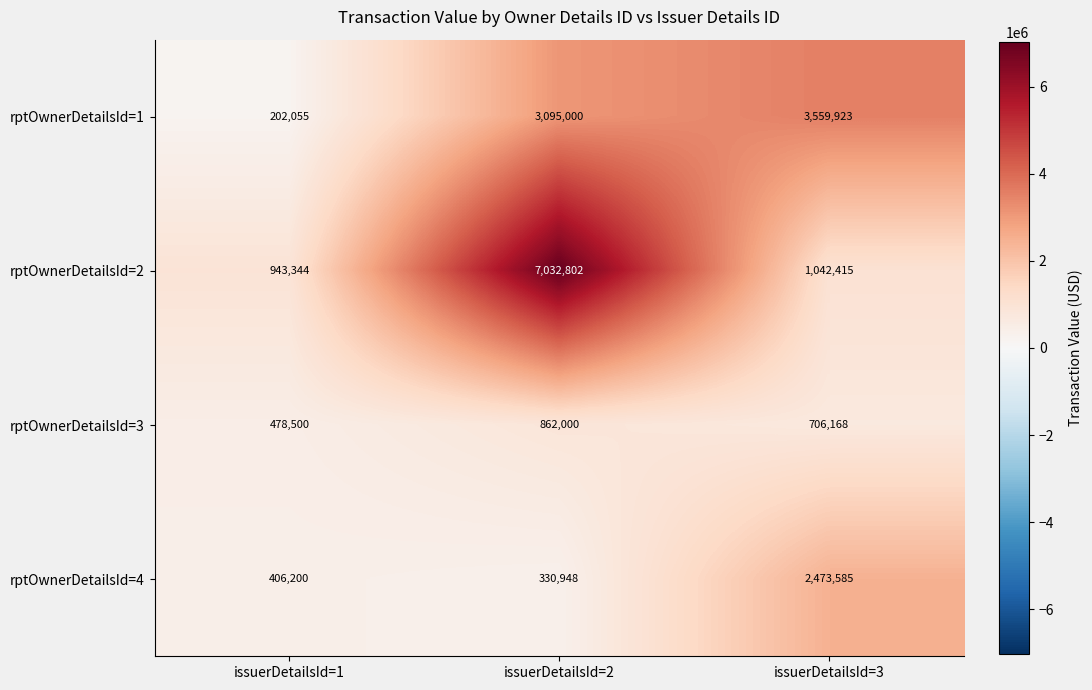

Reading left to right, list all the values displayed in this chart.

rptOwnerDetailsId=1: issuerDetailsId=1=202055	issuerDetailsId=2=3095000	issuerDetailsId=3=3559923
rptOwnerDetailsId=2: issuerDetailsId=1=943344	issuerDetailsId=2=7032802	issuerDetailsId=3=1042415
rptOwnerDetailsId=3: issuerDetailsId=1=478500	issuerDetailsId=2=862000	issuerDetailsId=3=706168
rptOwnerDetailsId=4: issuerDetailsId=1=406200	issuerDetailsId=2=330948	issuerDetailsId=3=2473585